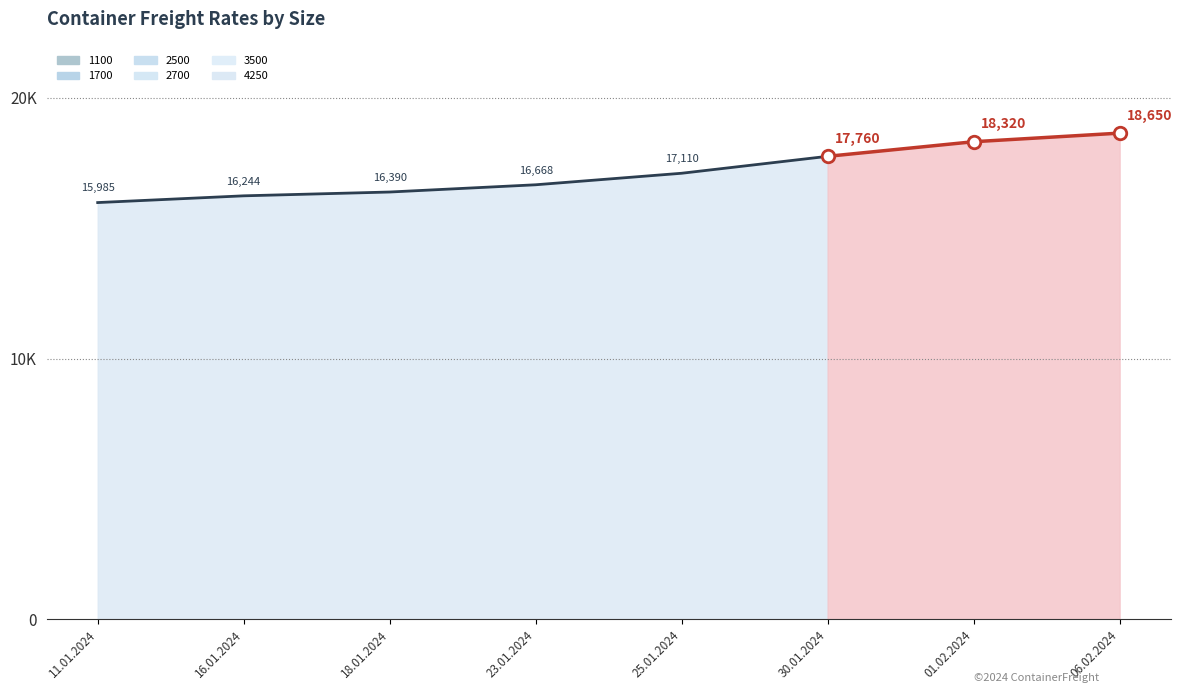

True or false: 3500 and 1700 cross at least once.

False